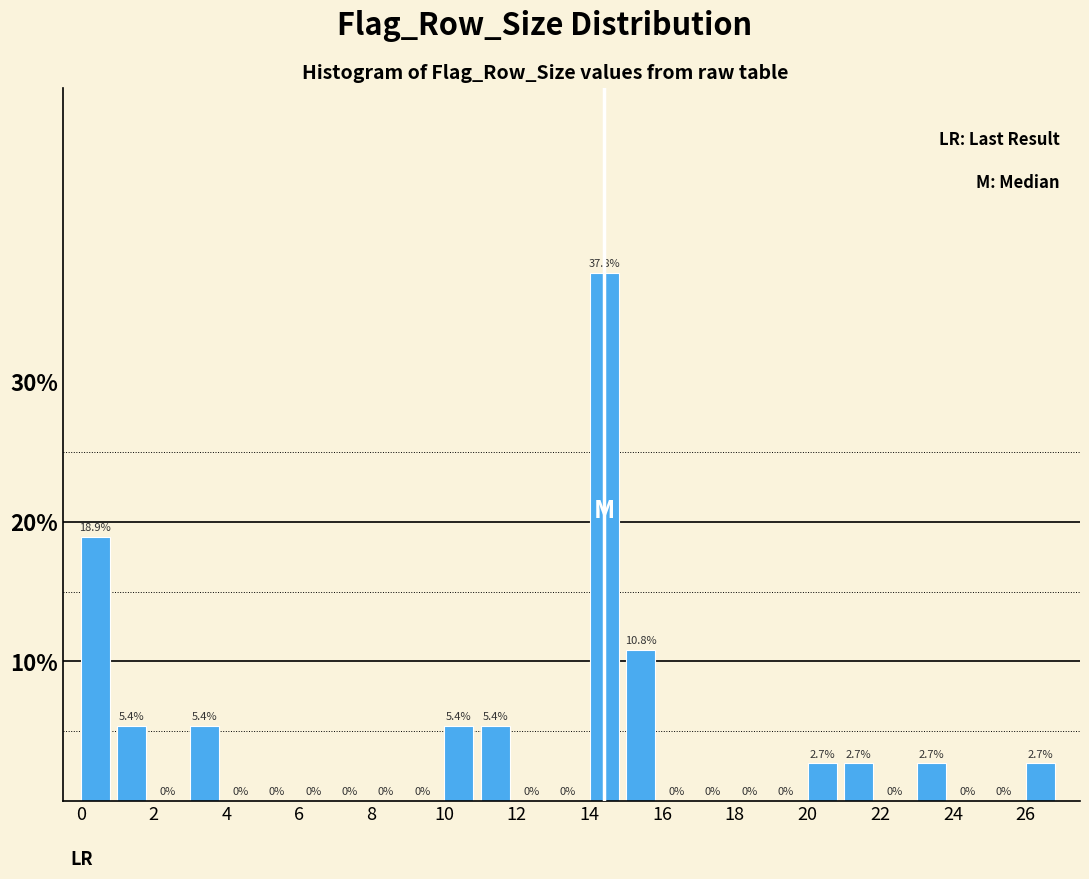

Over which range of the x-axis is the bar tallest?

14 to 15